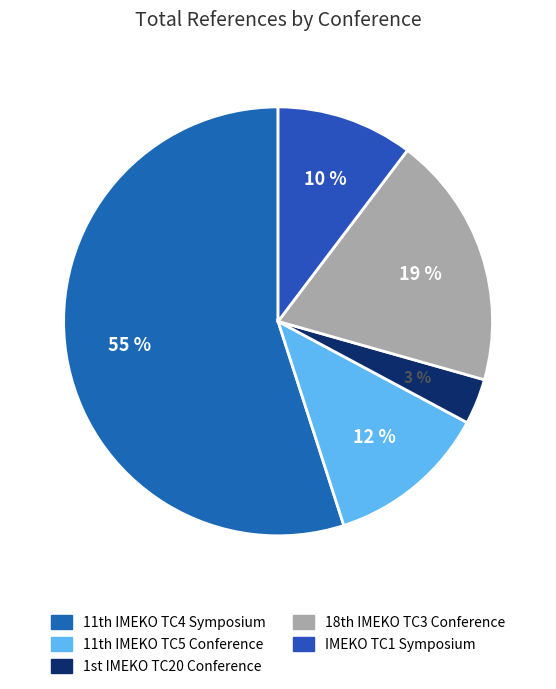

Which category has the smallest portion of the pie?

1st IMEKO TC20 Conference